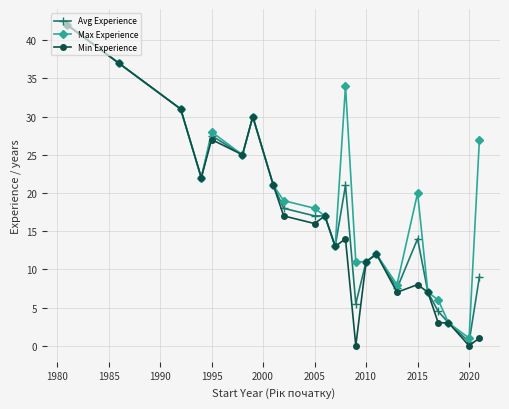

What is the value of the Avg Experience point at the 23rd from the left?

9.0